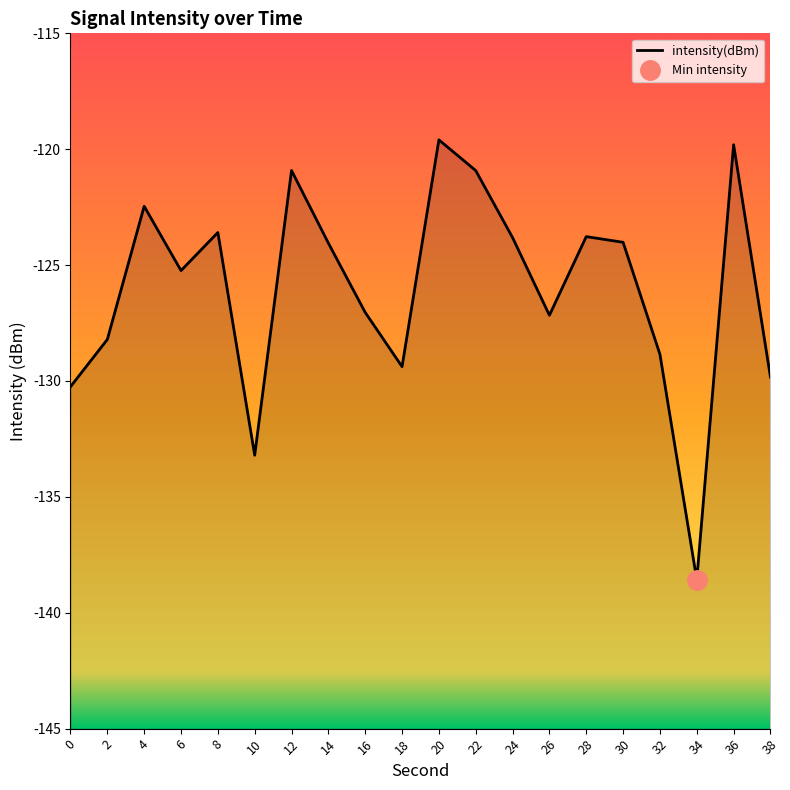

What is the average value?

-126.0